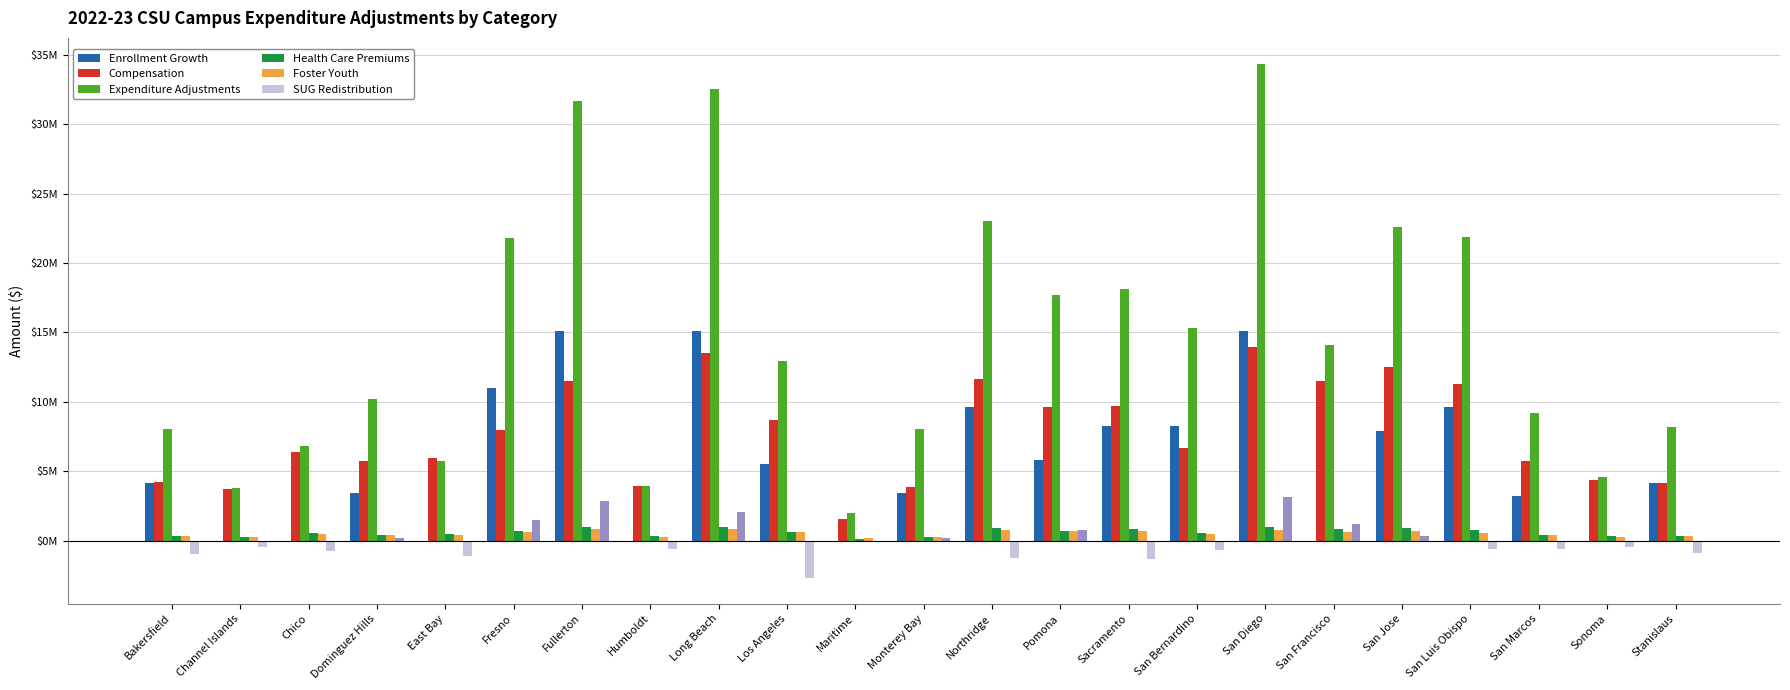

Are the bars grouped side by side (vs. stacked)?

Yes